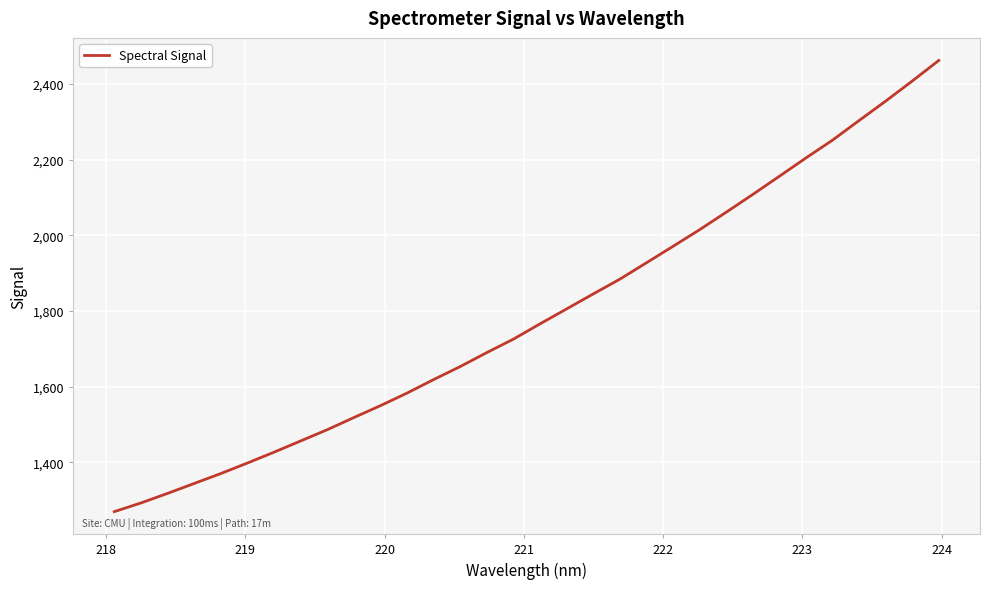

How many series are shown in this chart?

1